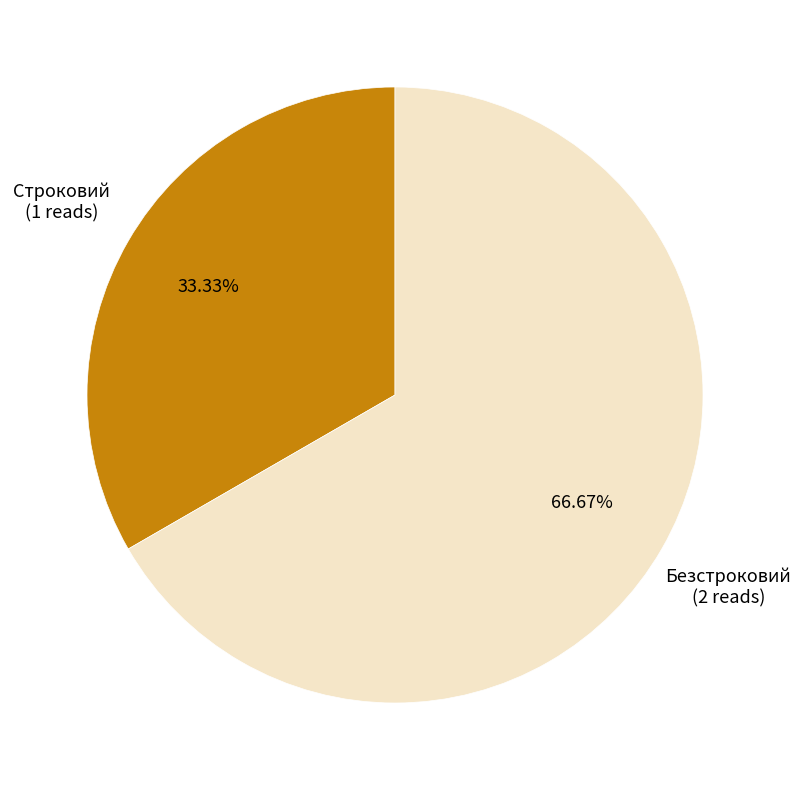

To the nearest percent, what is the difference between the largest and smallest slice percentages?

33%